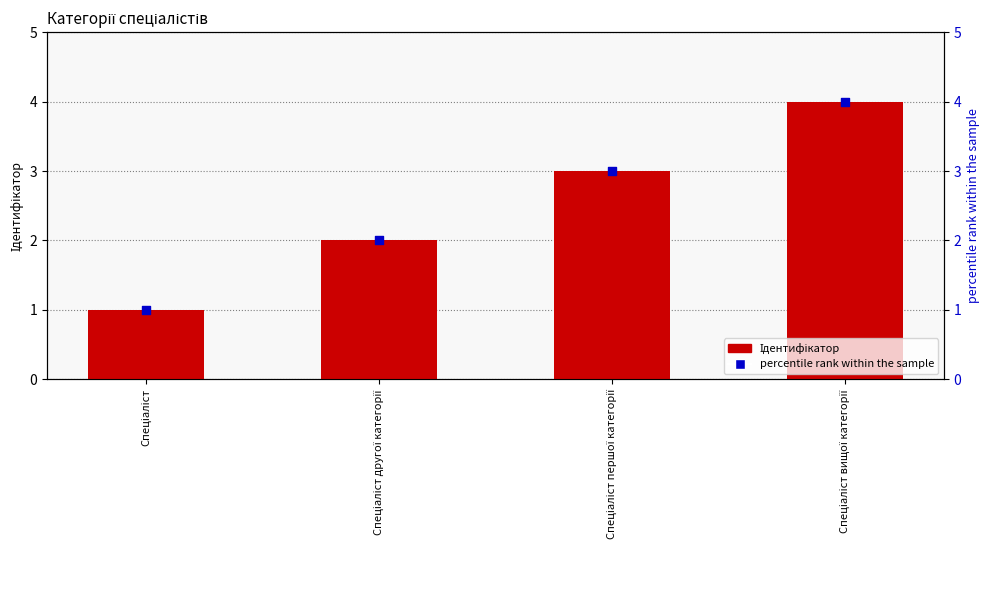

Which series reaches the maximum Y coordinate?

Ідентифікатор